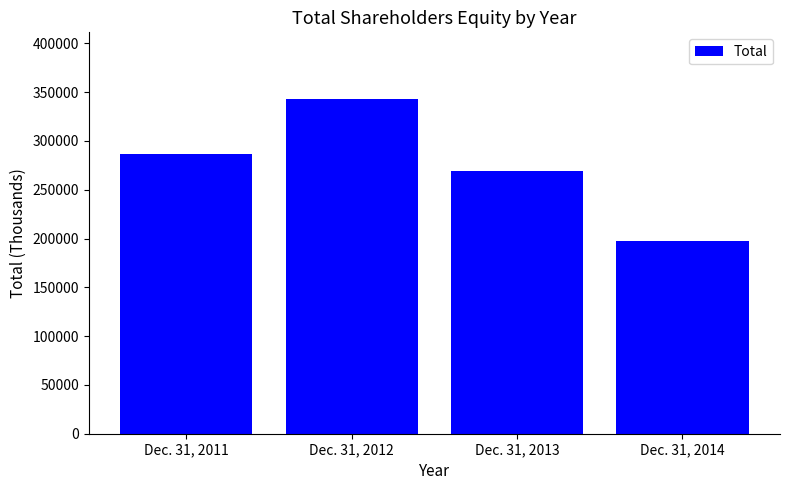

What is the difference between the values at Dec. 31, 2014 and Dec. 31, 2013?

71783